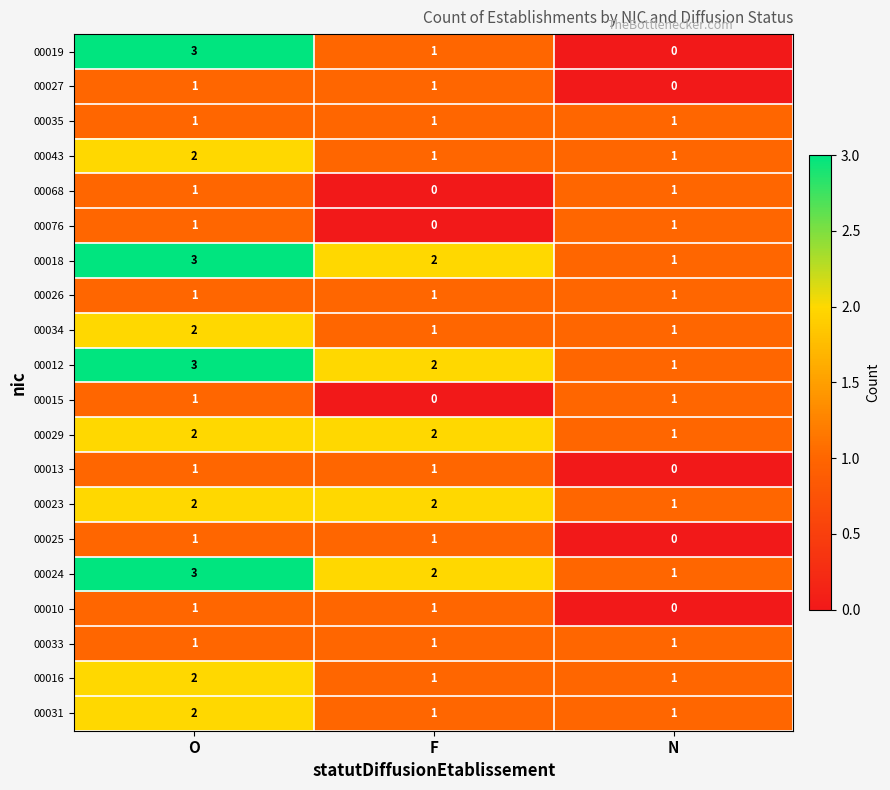

Where is 00027 nearest to the value 0?

N